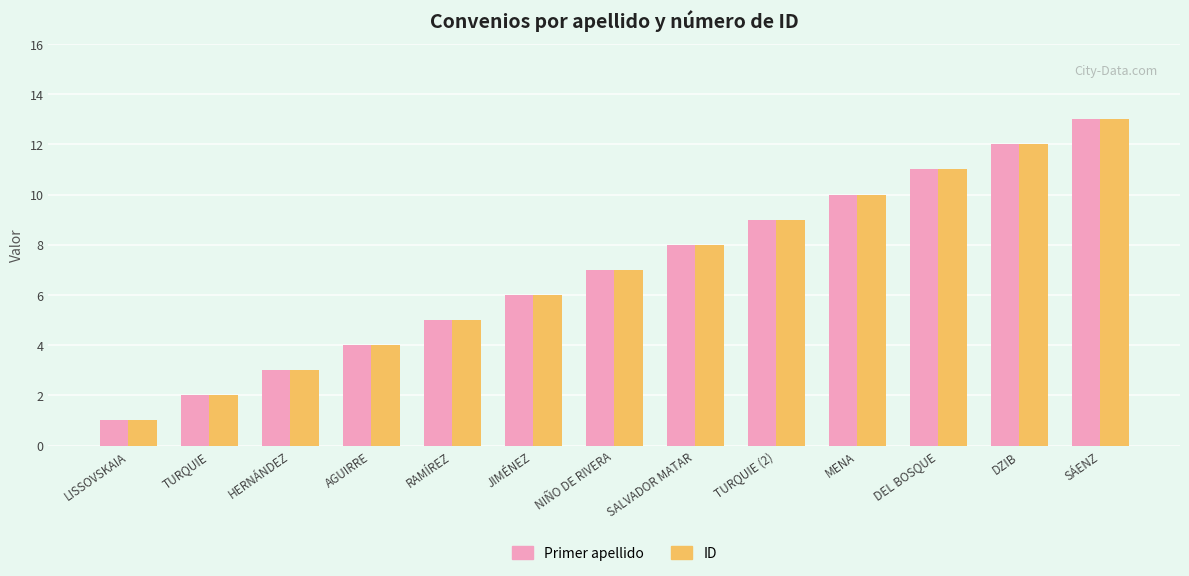

At which label is Primer apellido closest to 7?

NIÑO DE RIVERA